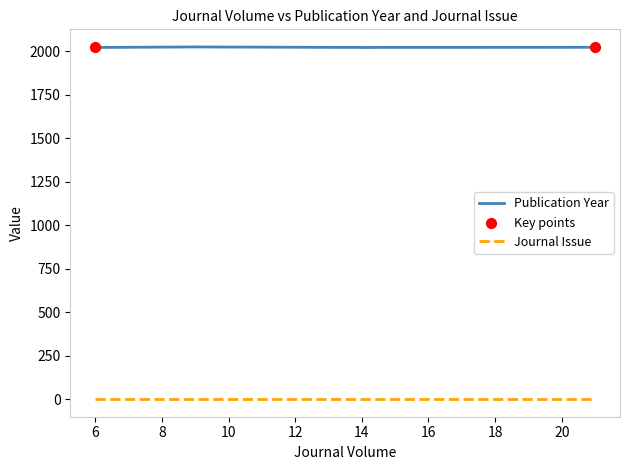

What is the total value across all series at 7?

2023